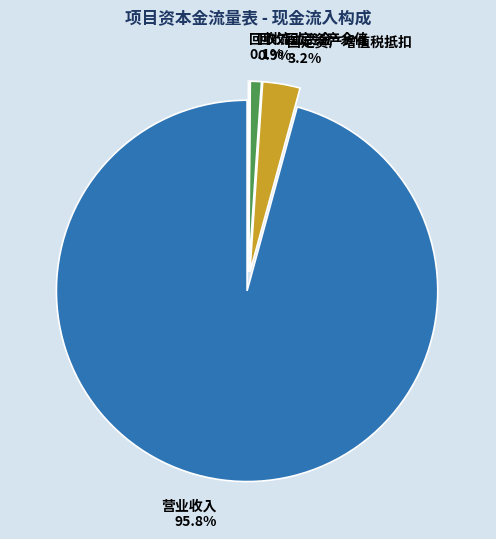

To the nearest percent, what is the average slice percentage?

25%